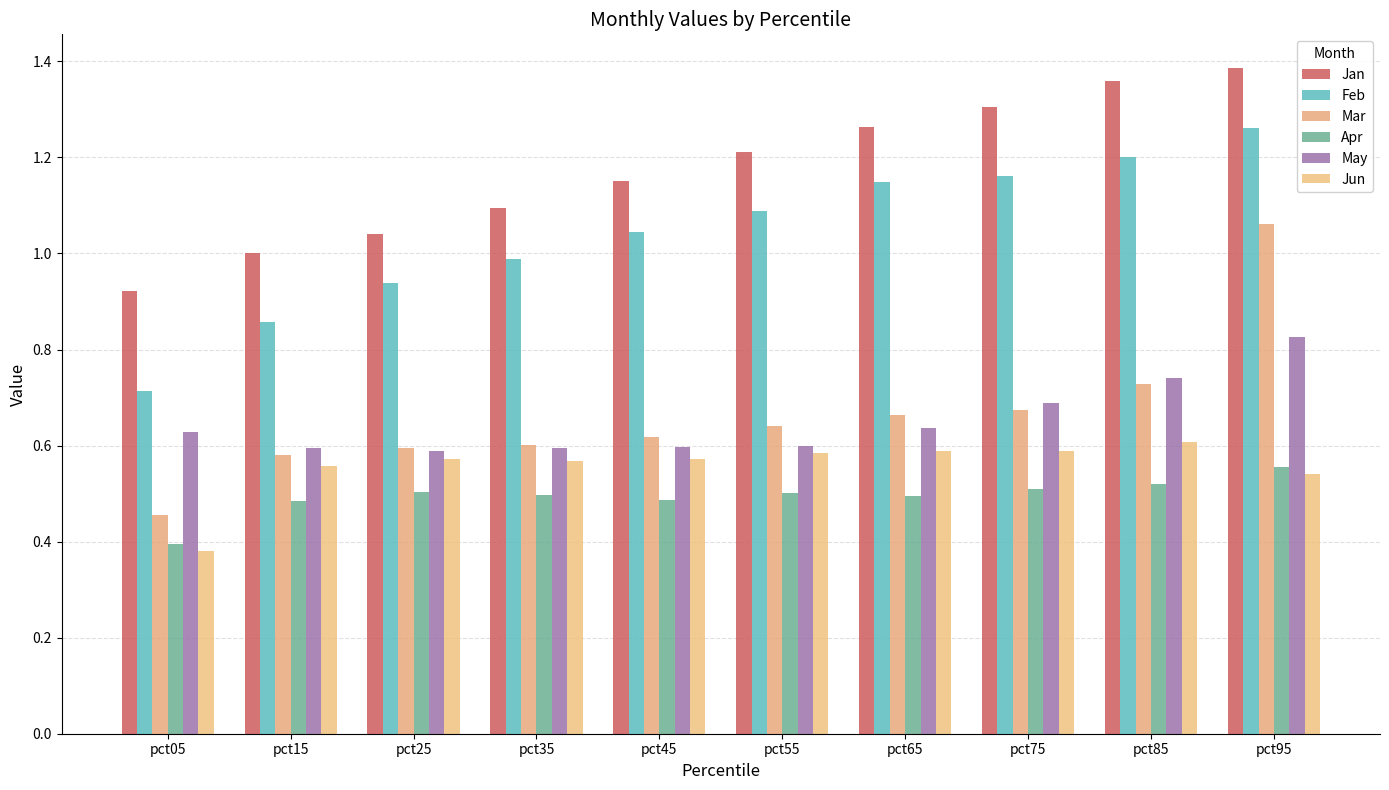

What is the difference between the second highest and second lowest values in the Mar series?

0.1